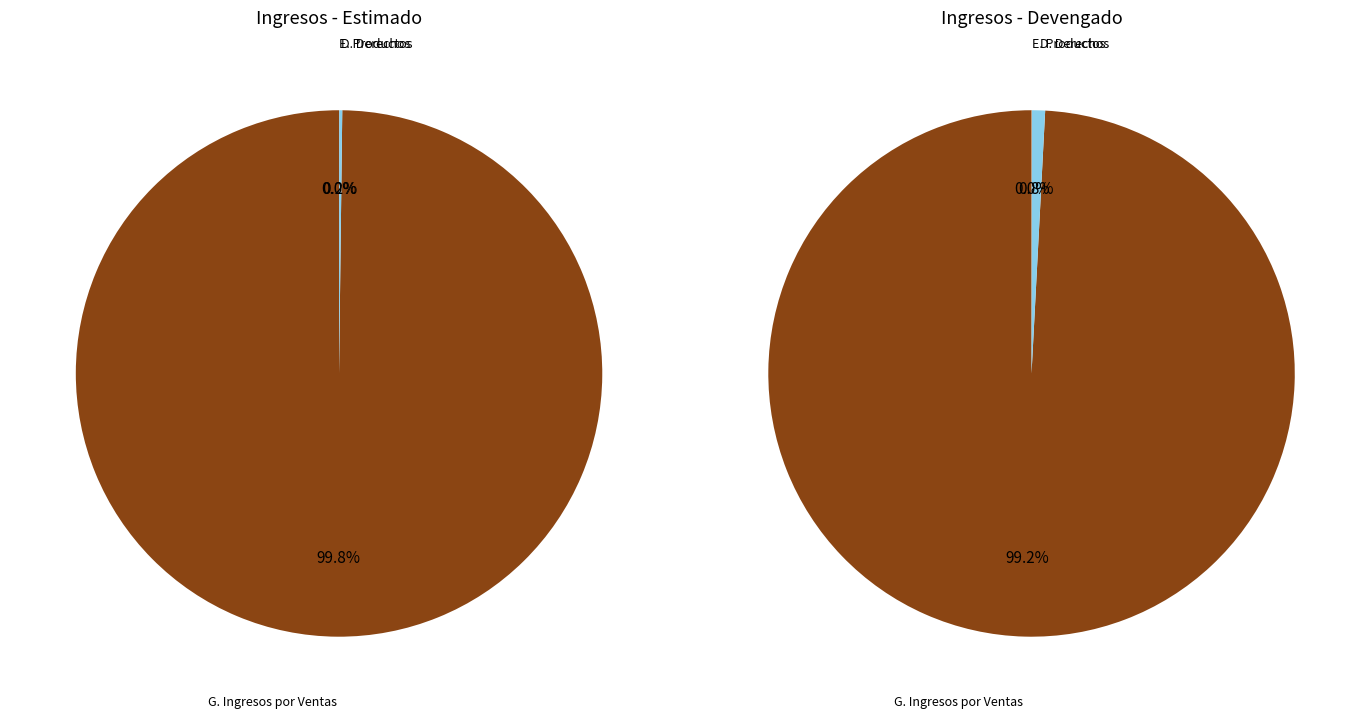

The E. Productos (Devengado) slice represents 0% of the pie. True or false?

True